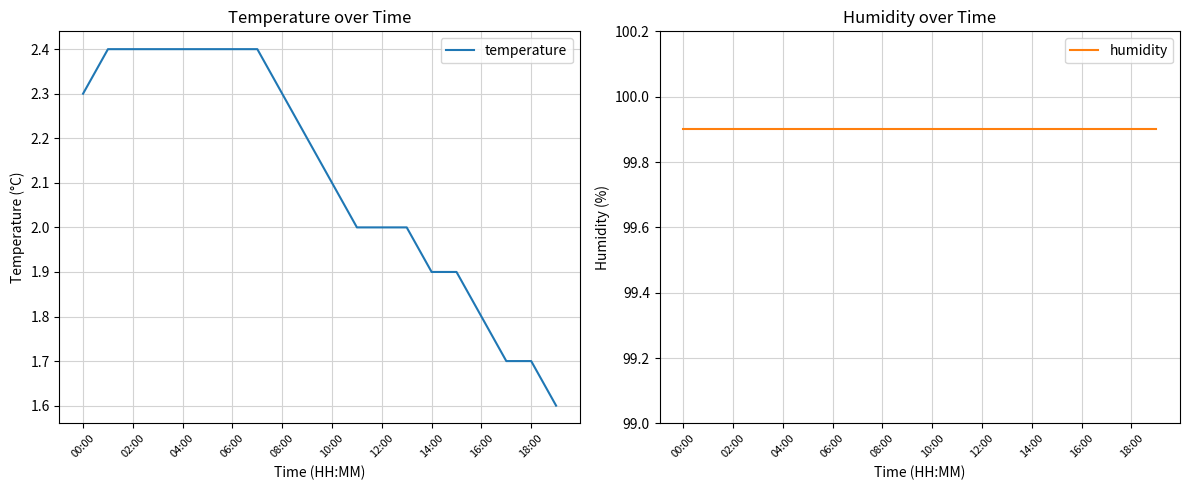

Which category has the lowest value in the humidity series?

00:00